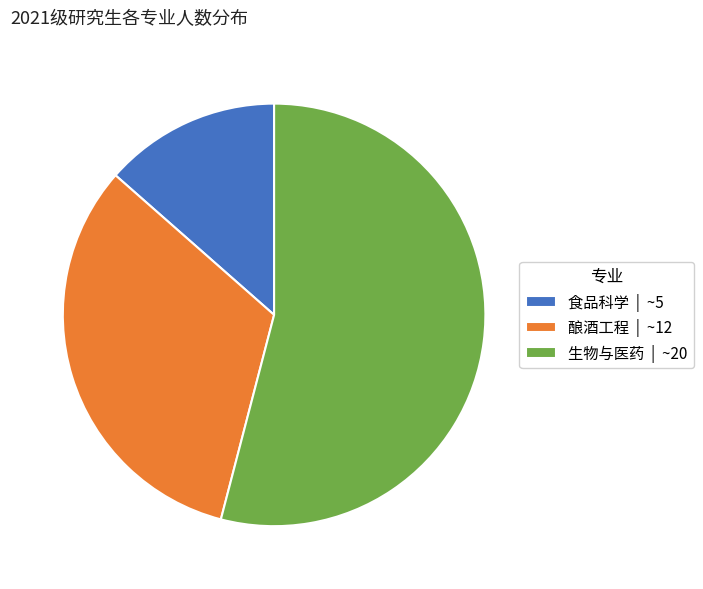

Does 生物与医药 account for over 50% of the chart?

Yes